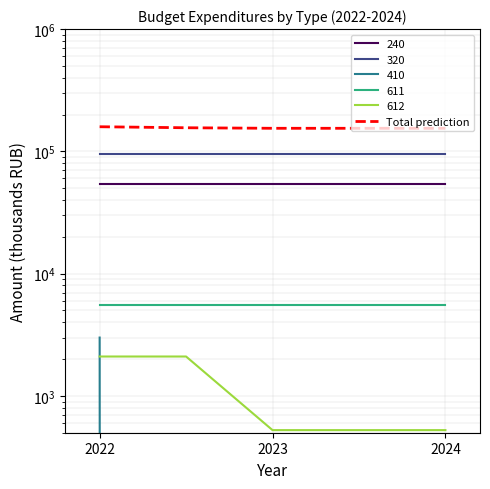

Reading left to right, what are all the values shown in this chart?

158966.1	155966.1	154391.1	154391.1